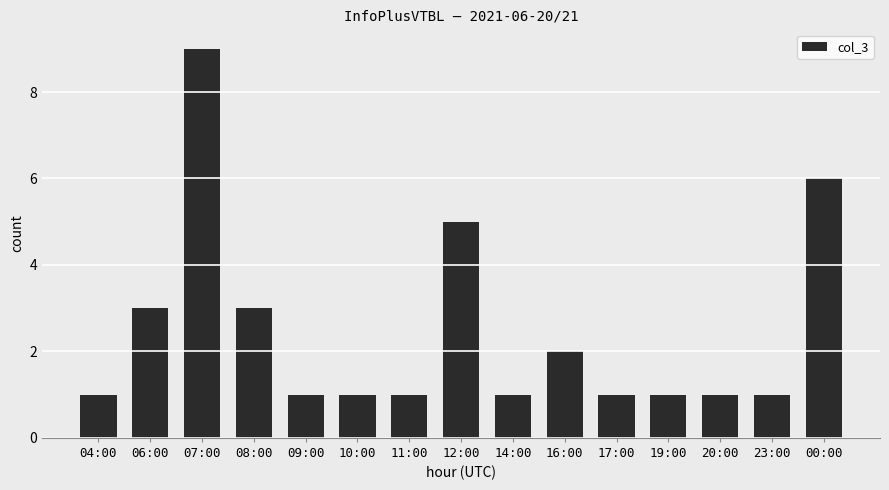

The value at 10:00 is 1. True or false?

True